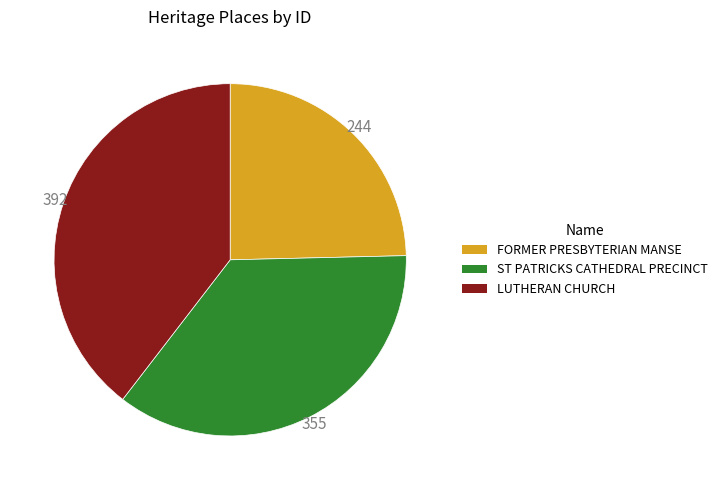

Does any single category account for the majority?

No